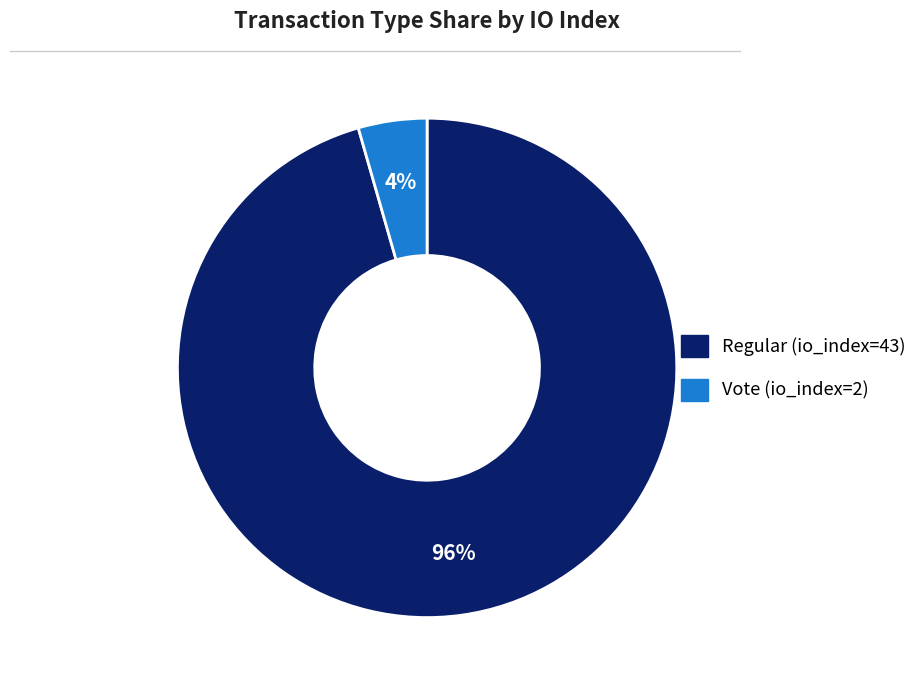

Which category accounts for the majority?

Regular (io_index=43)